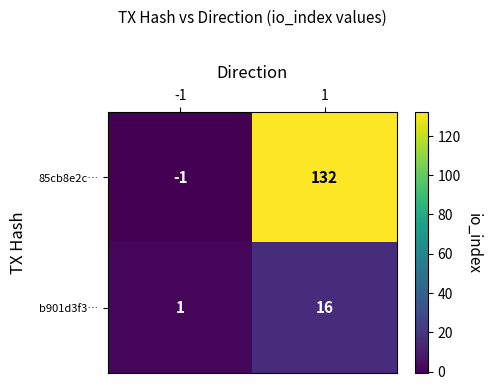

The value of 85cb8e2c… at -1 is -1. True or false?

True